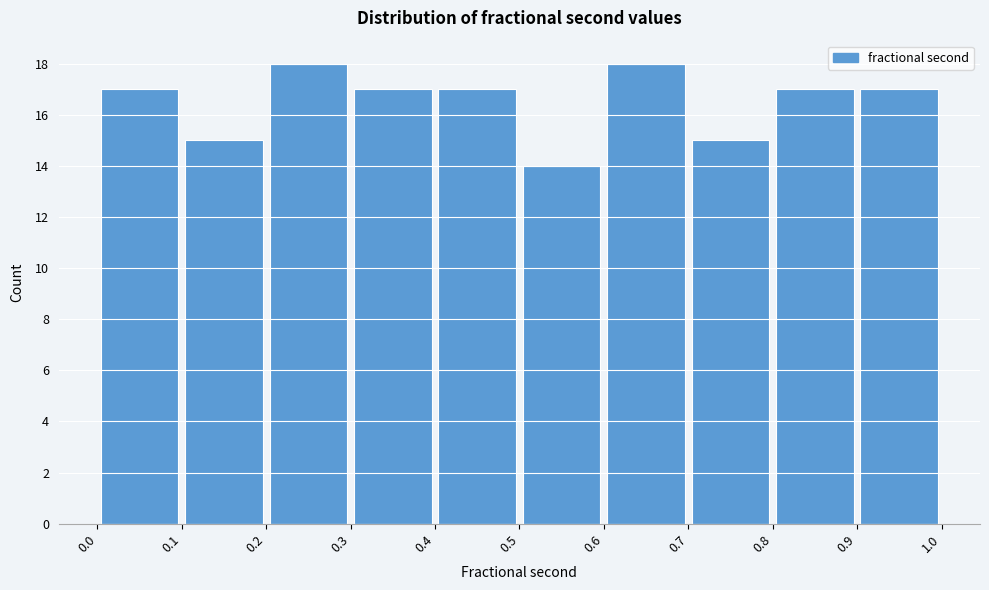

Reading left to right, list every bar in this chart as the range it spans on the x-axis followed by its height. The values are not printed on the chart, so give them approximately, as read against the axis.

0.0 to 0.1: 17
0.1 to 0.2: 15
0.2 to 0.3: 18
0.3 to 0.4: 17
0.4 to 0.5: 17
0.5 to 0.6: 14
0.6 to 0.7: 18
0.7 to 0.8: 15
0.8 to 0.9: 17
0.9 to 1.0: 17